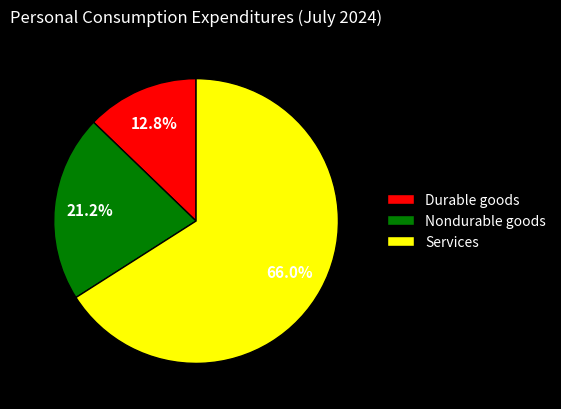

To the nearest percent, what portion does Services represent?

66%